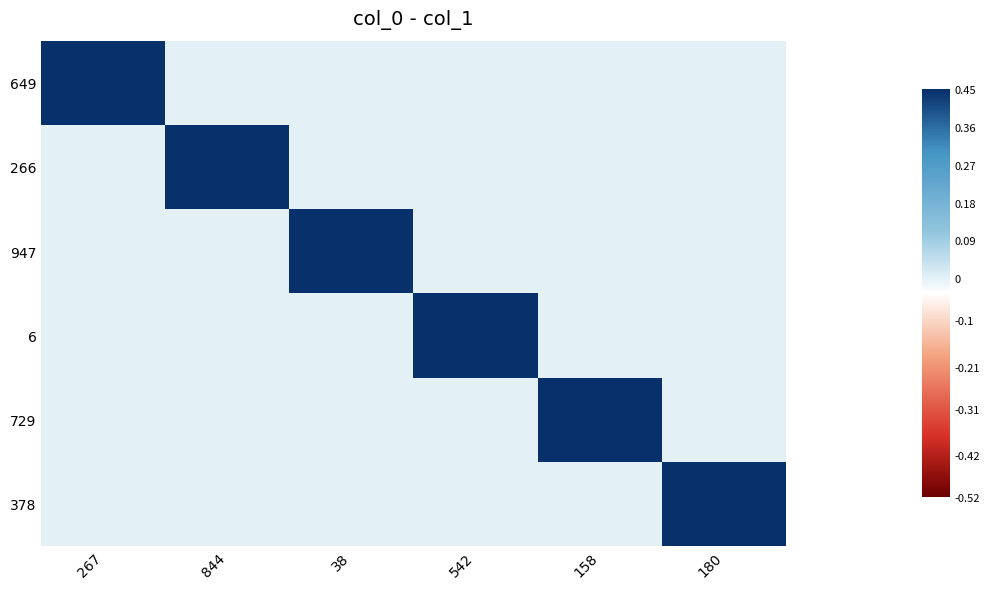

Reading left to right, list all the values displayed in this chart.

649: 267=1	844=0	38=0	542=0	158=0	180=0
266: 267=0	844=1	38=0	542=0	158=0	180=0
947: 267=0	844=0	38=1	542=0	158=0	180=0
6: 267=0	844=0	38=0	542=1	158=0	180=0
729: 267=0	844=0	38=0	542=0	158=1	180=0
378: 267=0	844=0	38=0	542=0	158=0	180=1